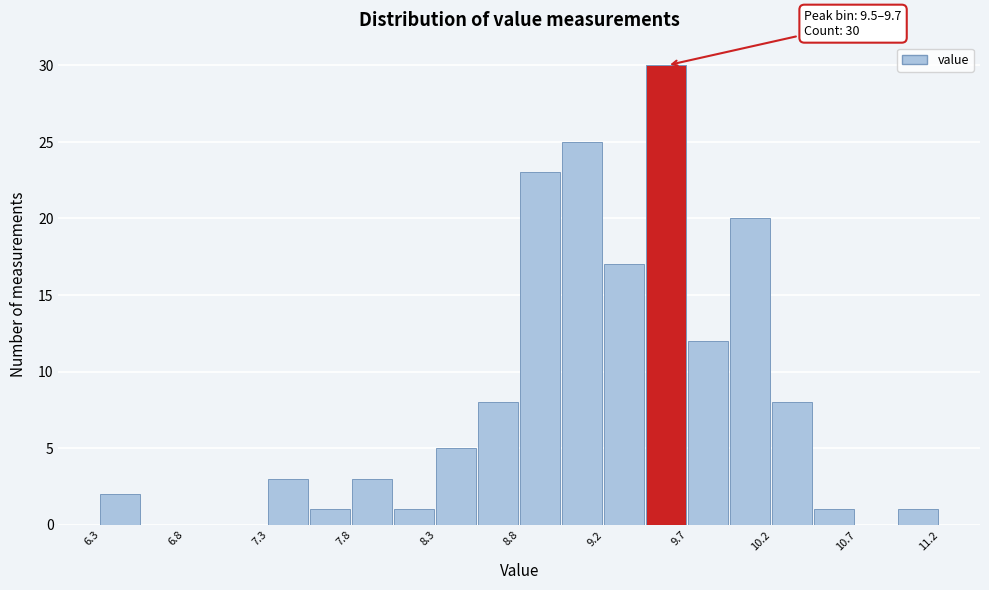

Over which range of the x-axis is the bar tallest?

9.485 to 9.730